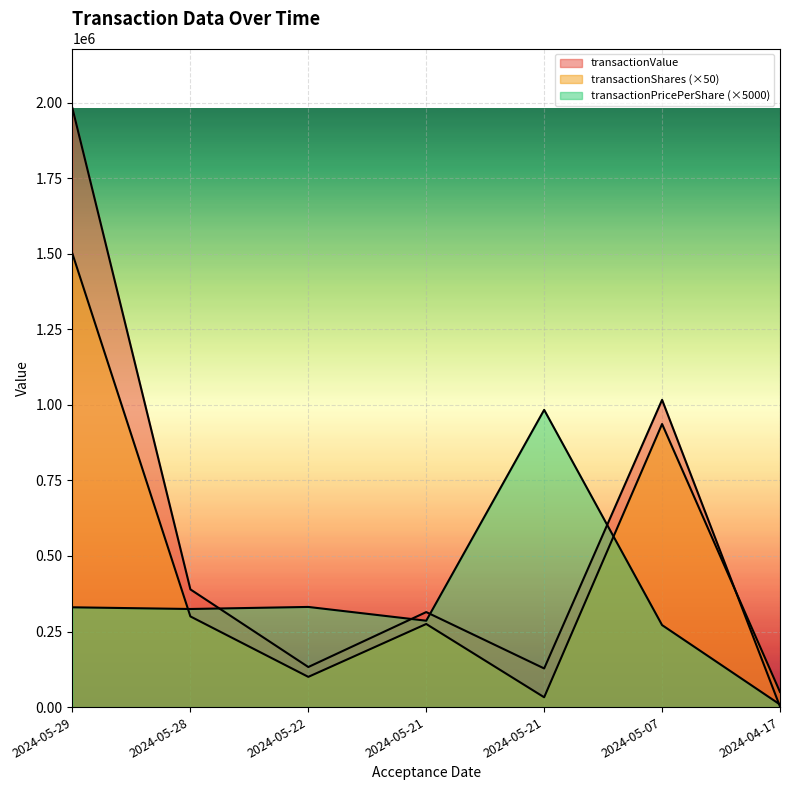

How many intersections are there between transactionValue and transactionPricePerShare?

5